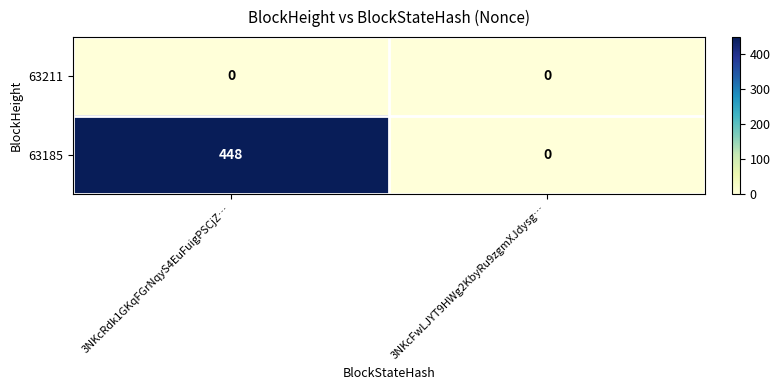

What is the difference between the highest and lowest values at 3NKcFwLJYT9HWg2KbyRu9zgmXJdysg…?

0